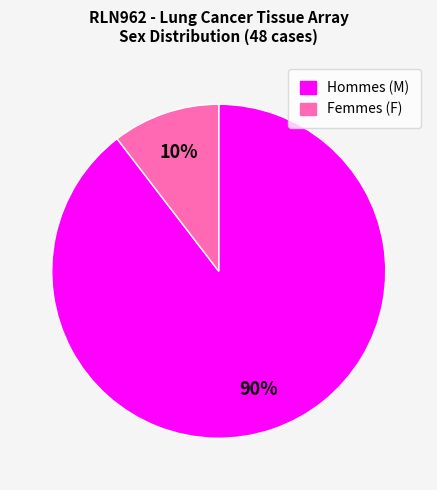

Which has a higher value, Hommes (M) or Femmes (F)?

Hommes (M)